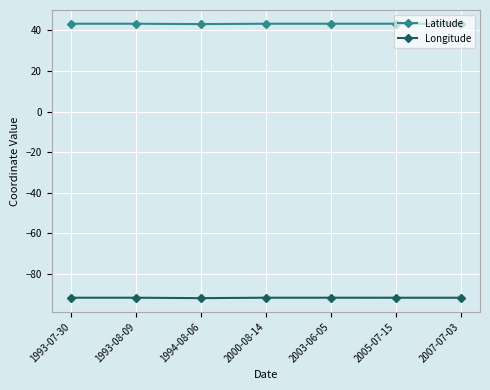

What is the minimum value for Latitude?

43.1